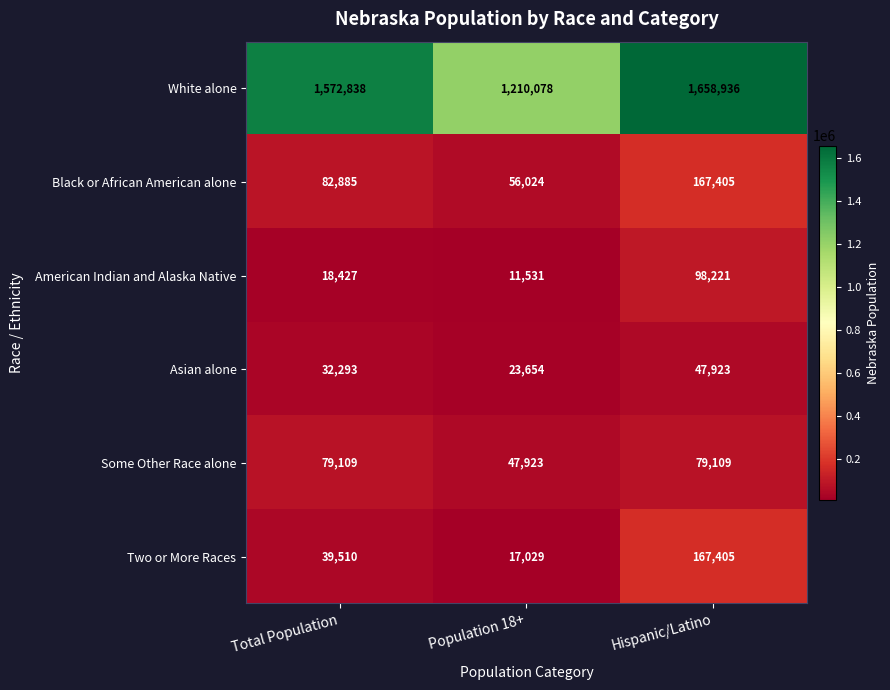

What is the average value of the Two or More Races series?

74648